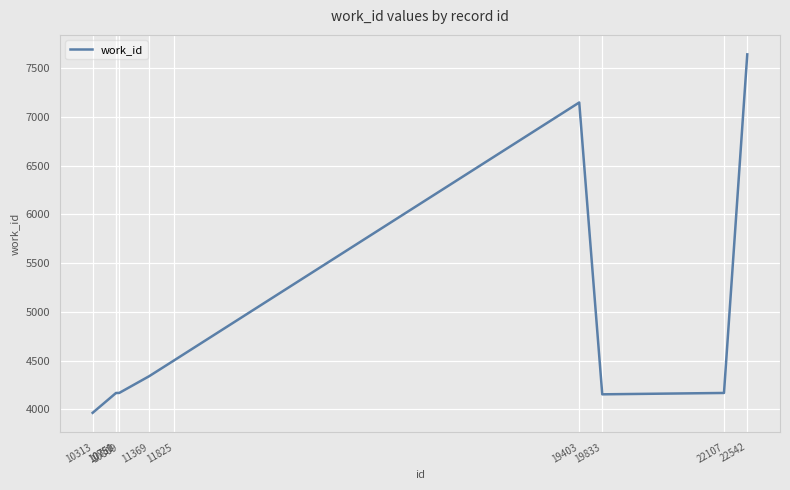

What is the minimum value shown in the chart?

3963